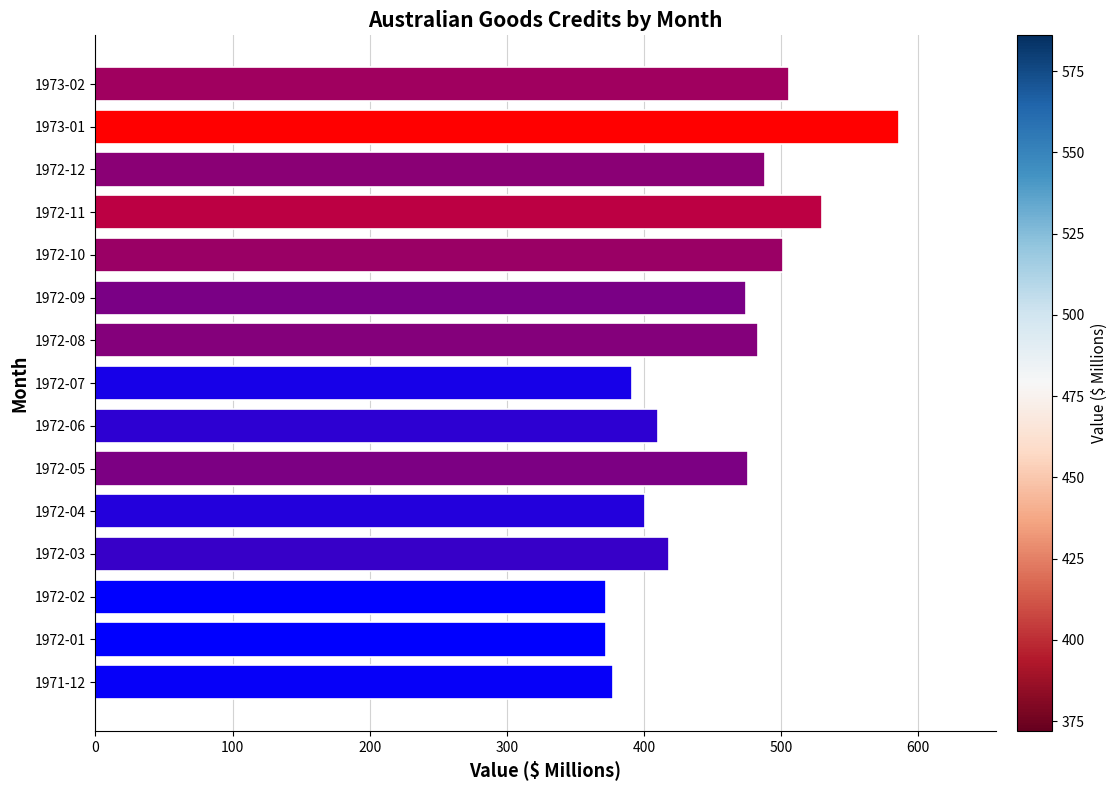

Is it true that the value at 1972-01 is 99?

False